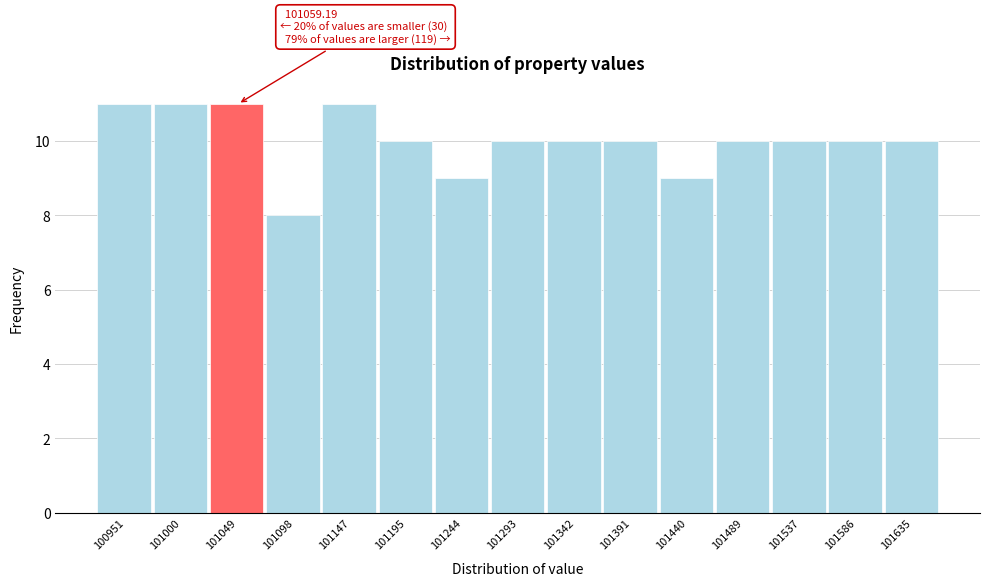

Reading right to left, what are all the values shown in this chart?

101635=10	101586=10	101537=10	101489=10	101440=9	101391=10	101342=10	101293=10	101244=9	101195=10	101147=11	101098=8	101049=11	101000=11	100951=11